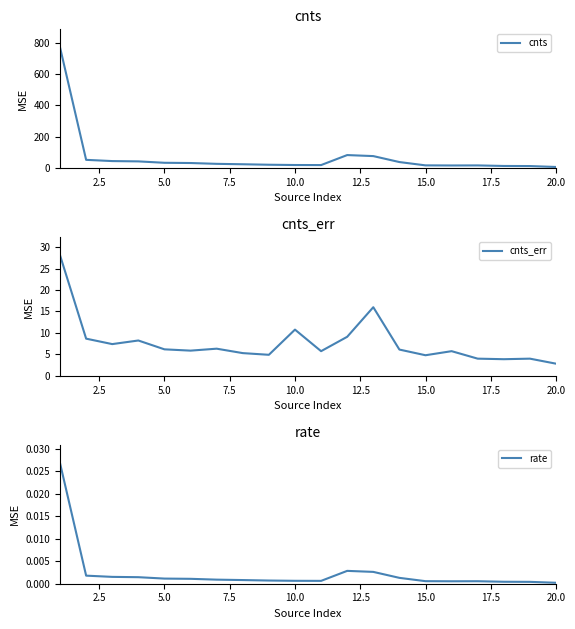

Between 12 and 13, which series saw the biggest shift?

cnts